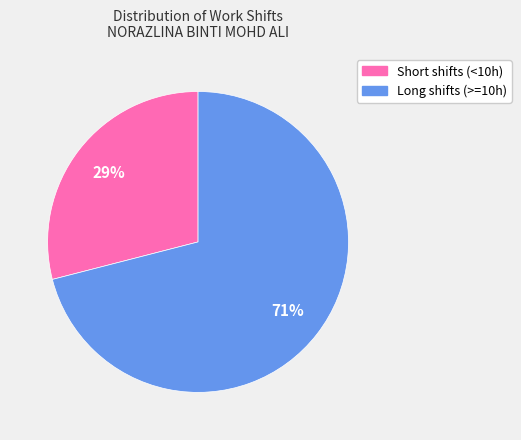

Does any single category account for the majority?

Yes